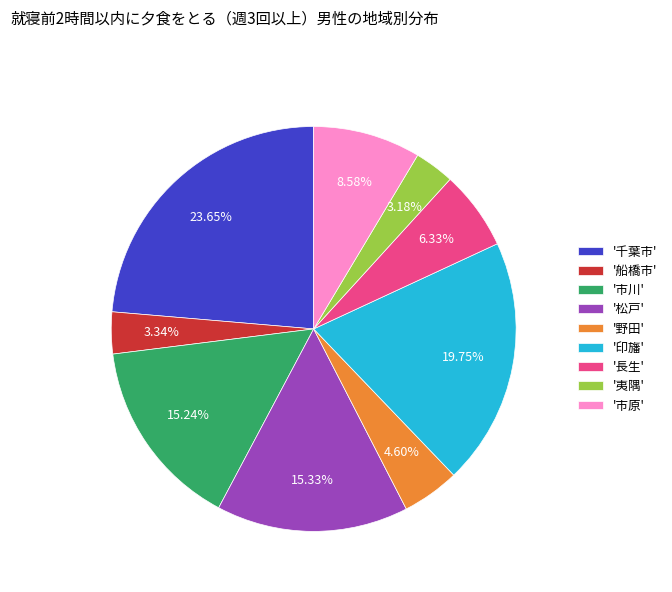

Count the number of slices in the pie.

9